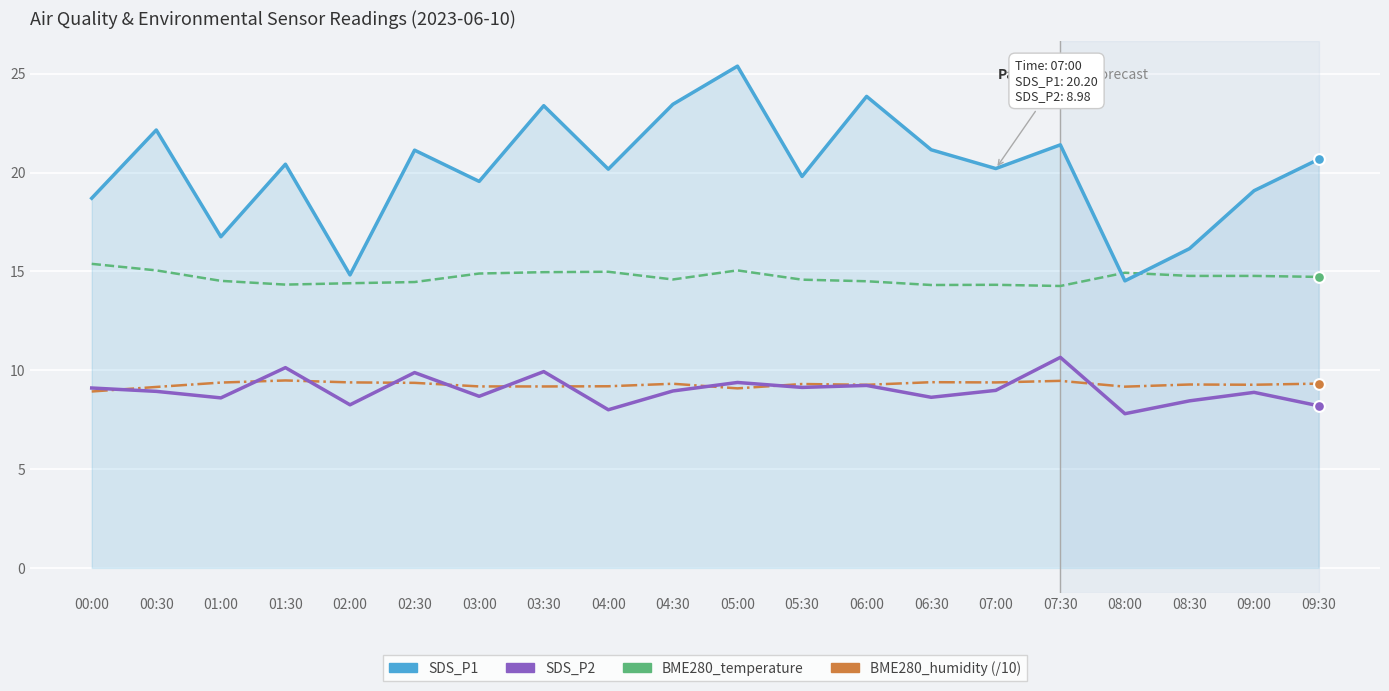

Is the value of SDS_P2 at 04:00 greater than the value of BME280_temperature at 02:30?

No